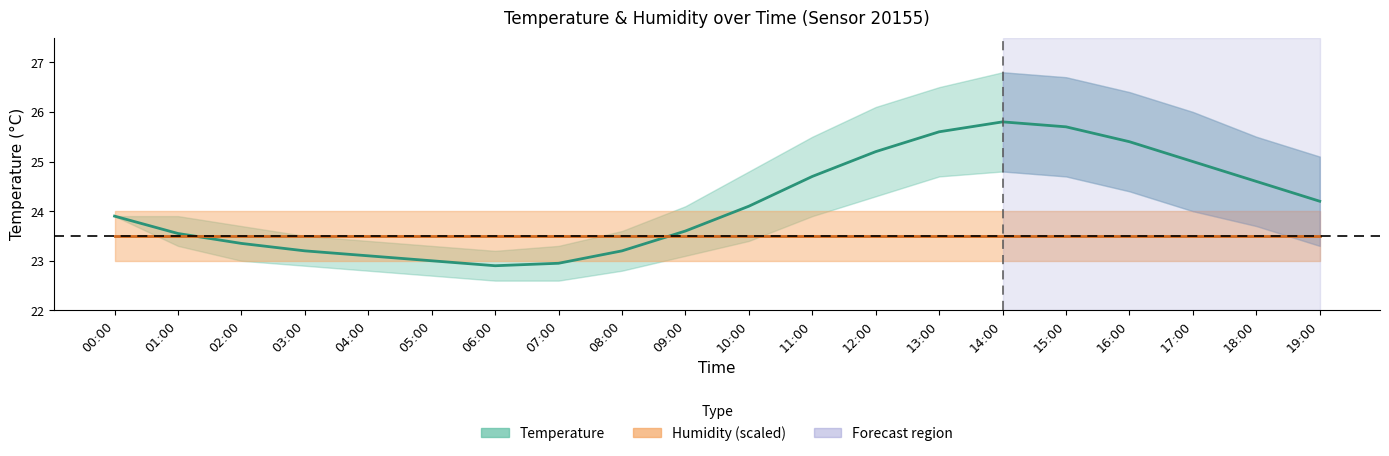

Count the number of categories in the chart.

20